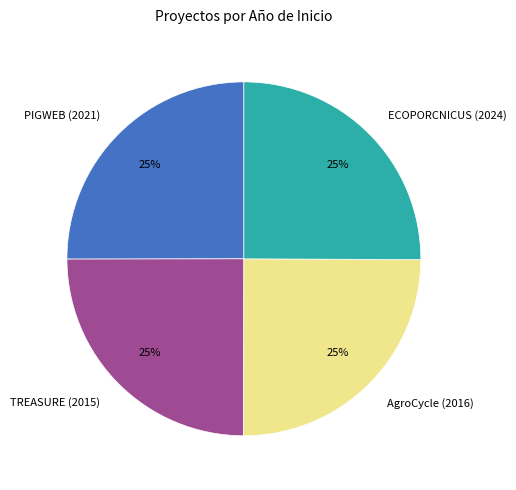

To the nearest percent, what is the combined percentage of ECOPORCNICUS (2024) and PIGWEB (2021)?

50%